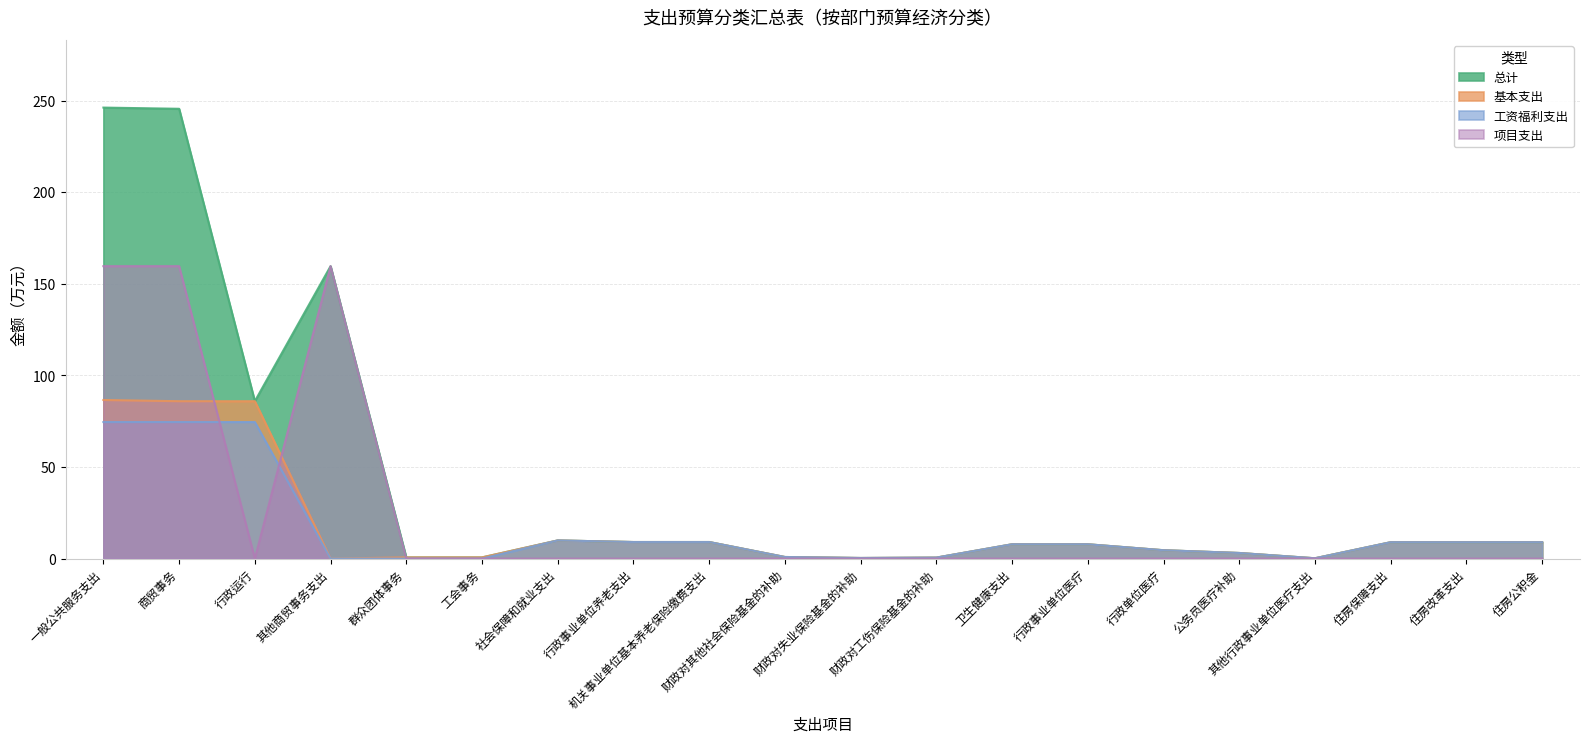

What is the difference between the maximum and minimum values in the 项目支出 series?

159.6